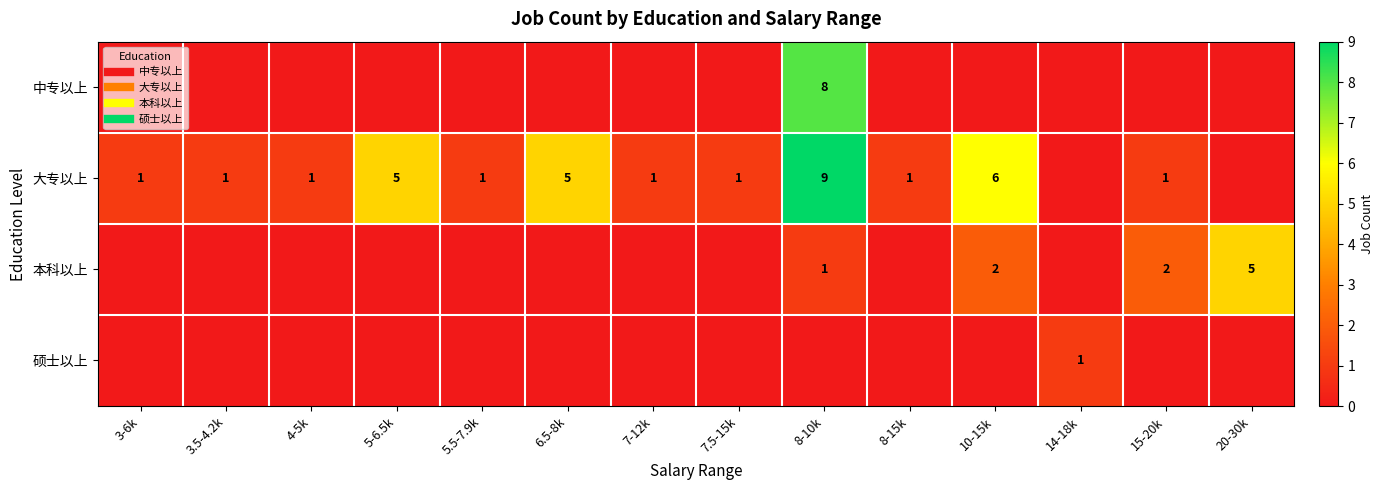

What is the total value across all series at 5-6.5k?

5